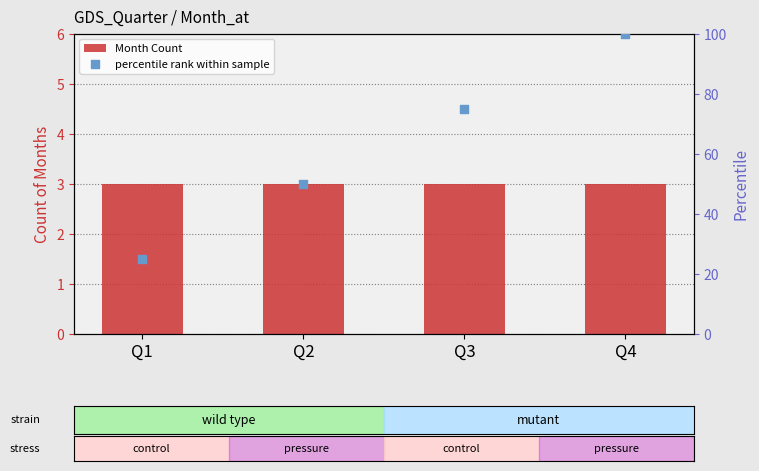

Which series contains the lowest Y value?

Month Count